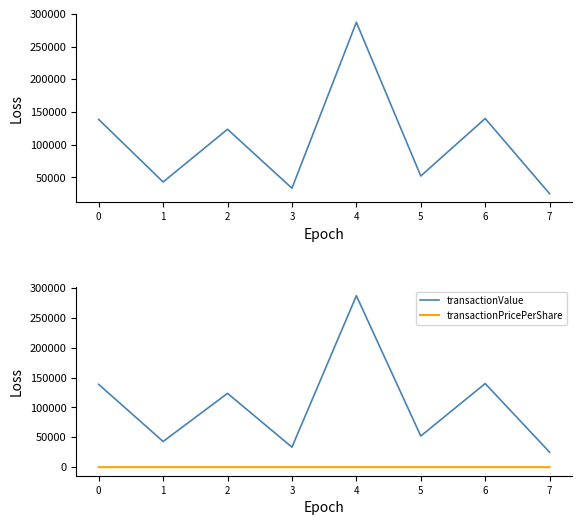

Which series has the largest range (max minus min)?

transactionValue